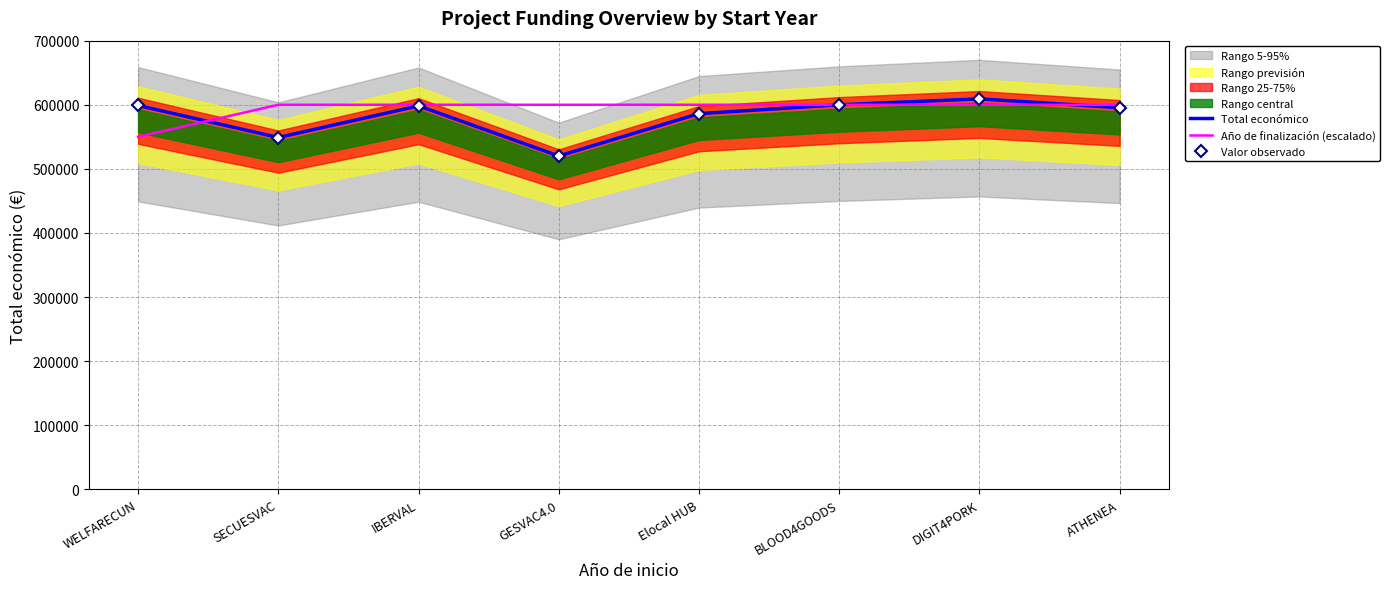

List the labels in order of Valor observado value, smallest first.

GESVAC4.0, SECUESVAC, Elocal HUB, ATHENEA, IBERVAL, WELFARECUN, BLOOD4GOODS, DIGIT4PORK